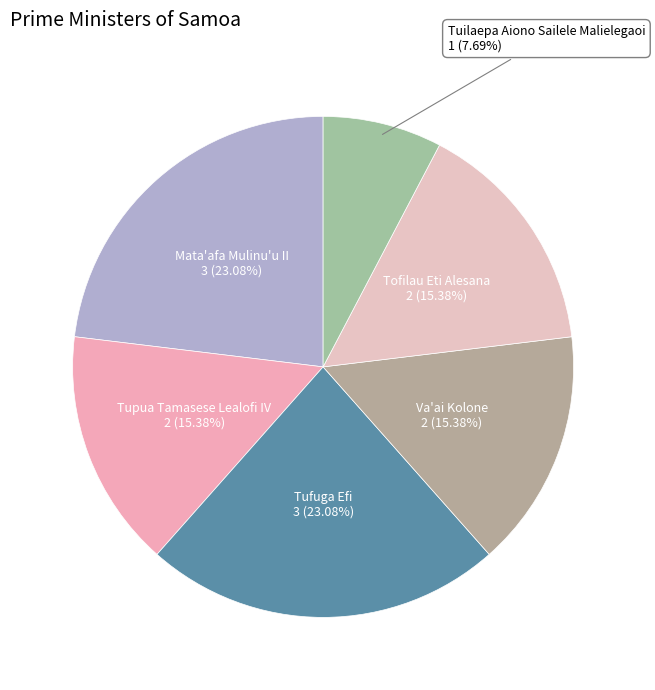

Which category has the smallest portion of the pie?

Tuilaepa Aiono Sailele Malielegaoi